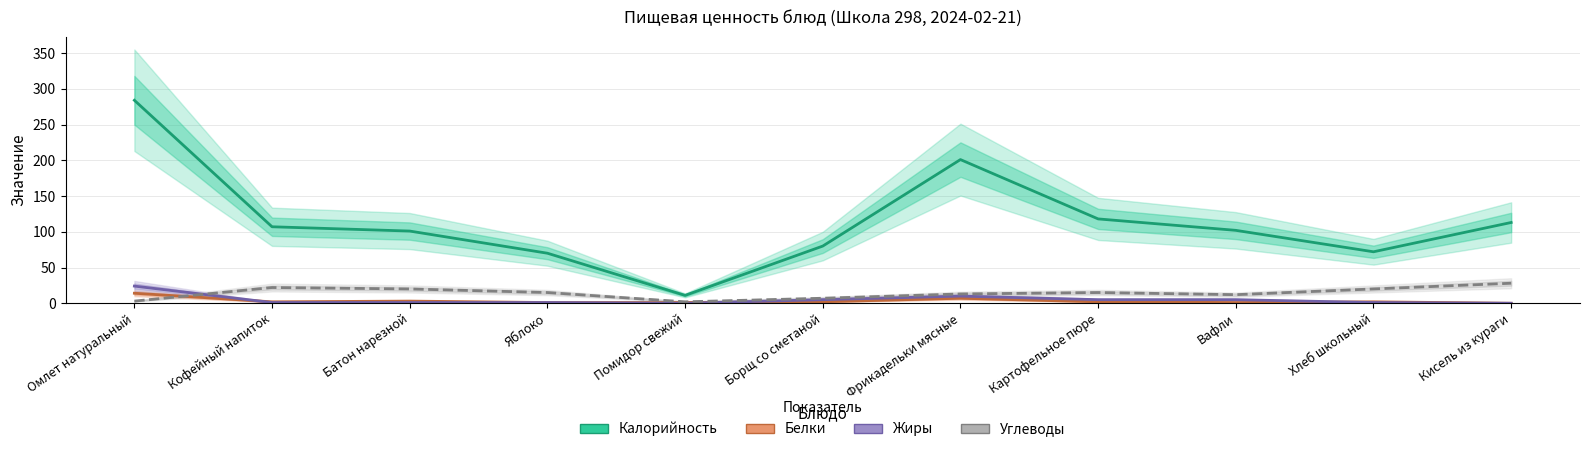

How many data points in Белки are above 2?

3